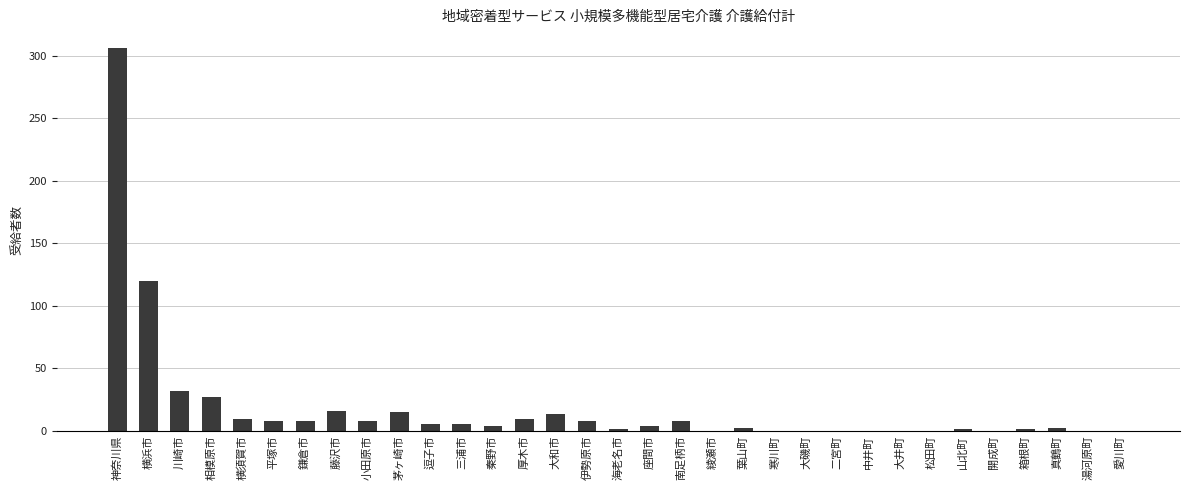

What is the maximum value shown in the chart?

306